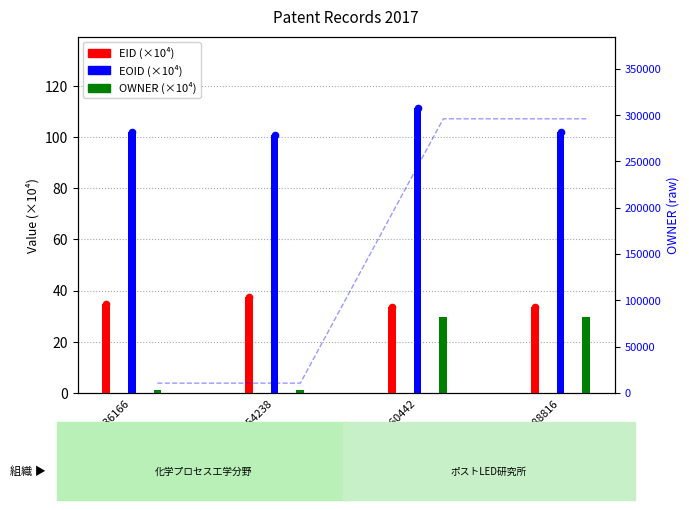

Is the value of EID (×10⁴) at 特願2017-188816 greater than the value of EOID (×10⁴) at 特願2017-154238?

No